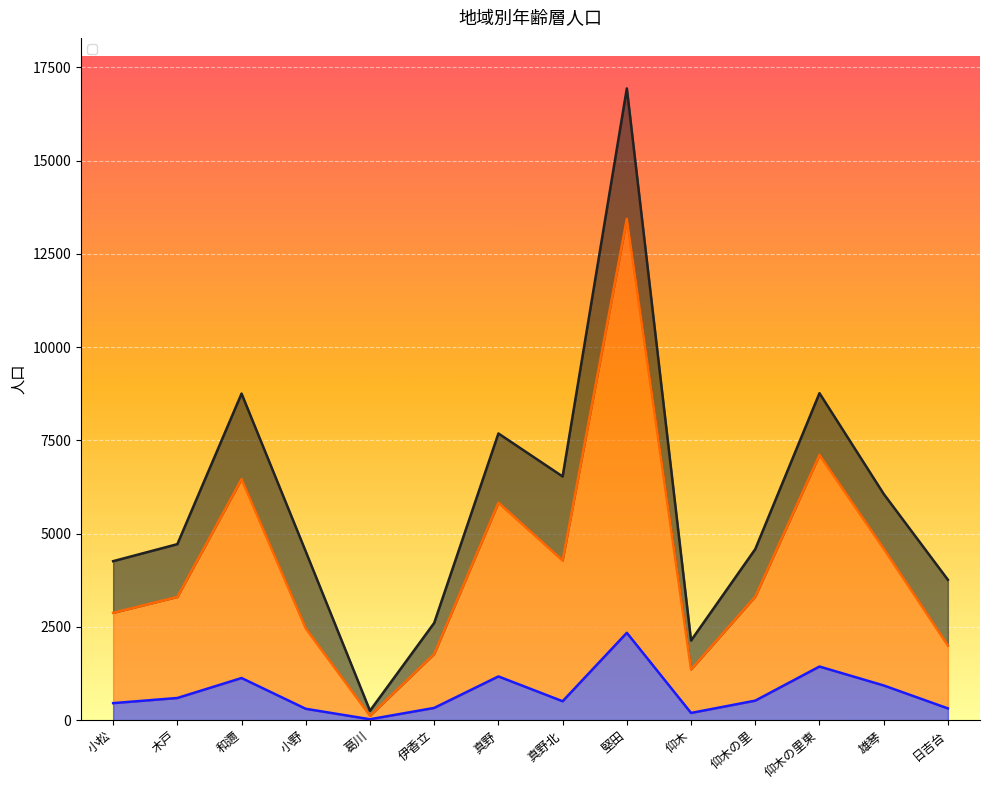

Where does the 生産年齢（１５歳～６４歳） series first go above 3312?

和邇